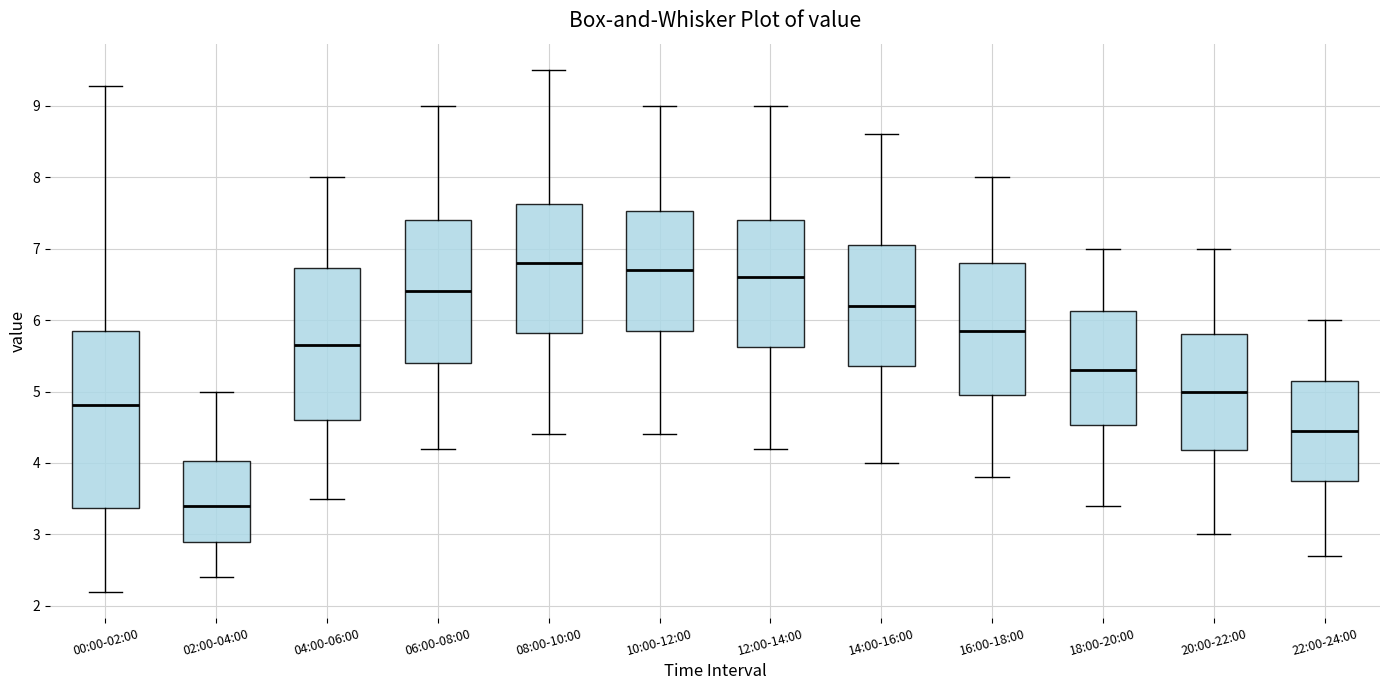

Reading left to right, transcribe this box plot: for each box, give where its median line is, the range the box spans, and where its two whiskers end, as read against the y-axis. The values are not printed on the chart, so give them approximately, as read against the axis.

00:00-02:00: median 4.8, box 3.4 to 5.8, whiskers 2.2 to 9.3
02:00-04:00: median 3.4, box 2.9 to 4.0, whiskers 2.4 to 5.0
04:00-06:00: median 5.7, box 4.6 to 6.7, whiskers 3.5 to 8.0
06:00-08:00: median 6.4, box 5.4 to 7.4, whiskers 4.2 to 9.0
08:00-10:00: median 6.8, box 5.8 to 7.6, whiskers 4.4 to 9.5
10:00-12:00: median 6.7, box 5.9 to 7.5, whiskers 4.4 to 9.0
12:00-14:00: median 6.6, box 5.6 to 7.4, whiskers 4.2 to 9.0
14:00-16:00: median 6.2, box 5.4 to 7.1, whiskers 4.0 to 8.6
16:00-18:00: median 5.9, box 5.0 to 6.8, whiskers 3.8 to 8.0
18:00-20:00: median 5.3, box 4.5 to 6.1, whiskers 3.4 to 7.0
20:00-22:00: median 5.0, box 4.2 to 5.8, whiskers 3.0 to 7.0
22:00-24:00: median 4.5, box 3.8 to 5.2, whiskers 2.7 to 6.0